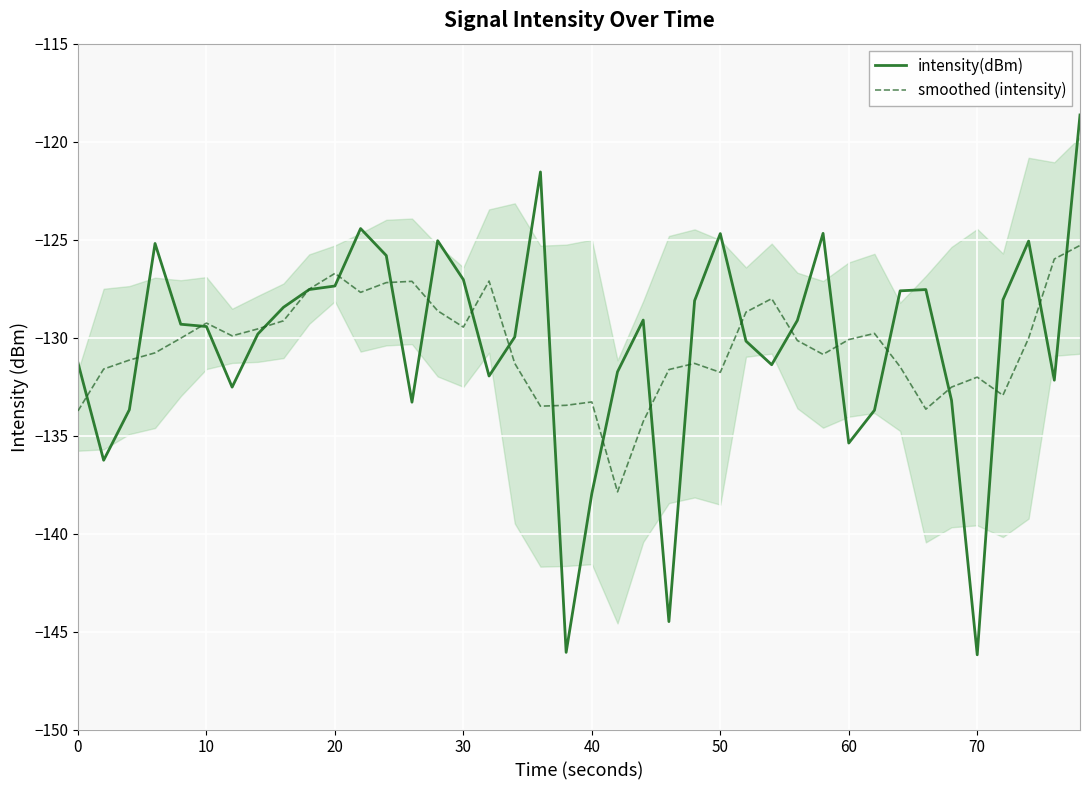

Is this an area chart (filled region under the line)?

No